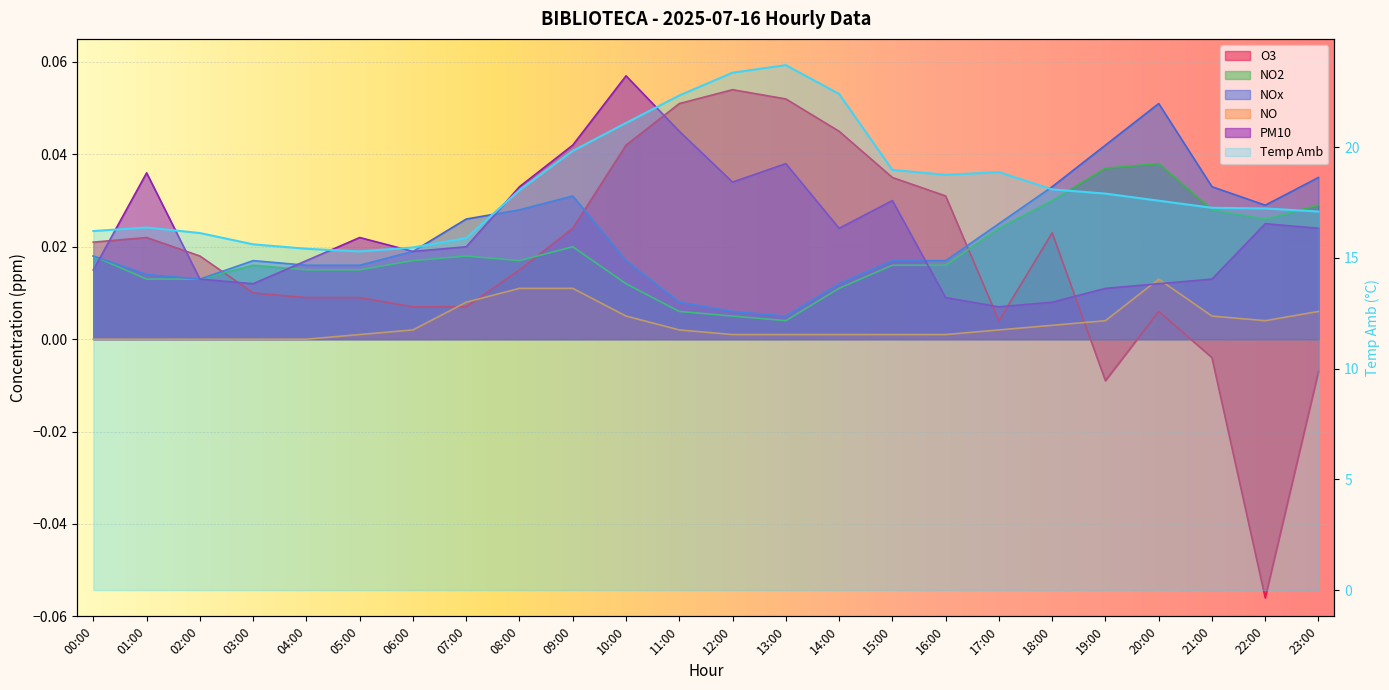

How many lines are shown in the chart?

6